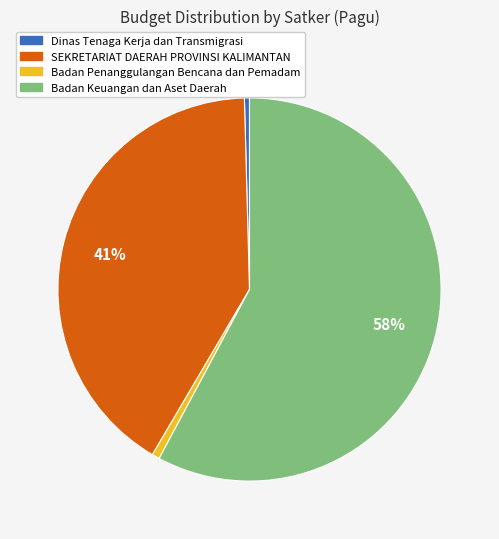

Is there any slice that represents more than half of the pie?

Yes